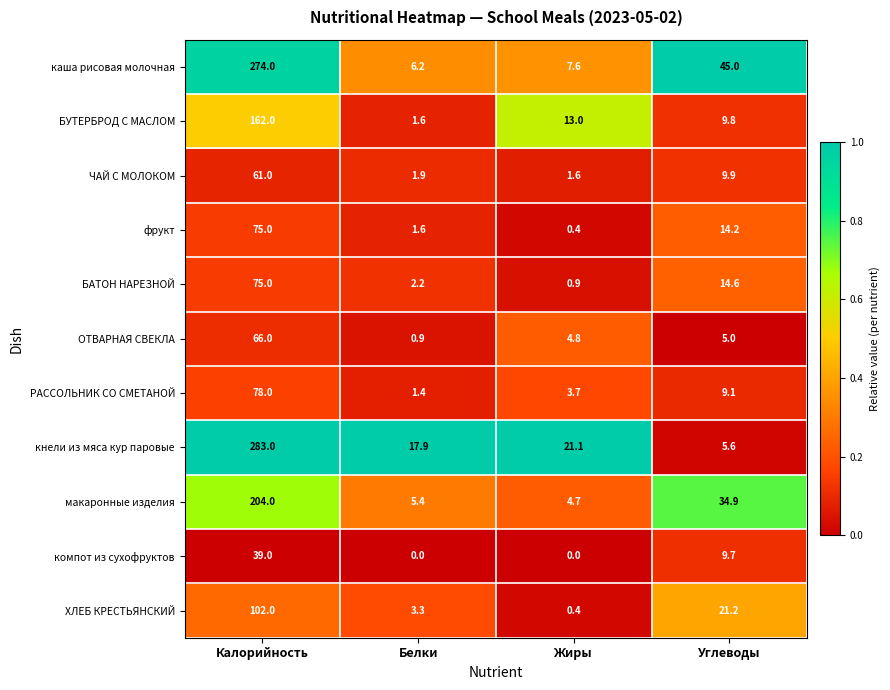

What is the greatest value displayed?

283.0